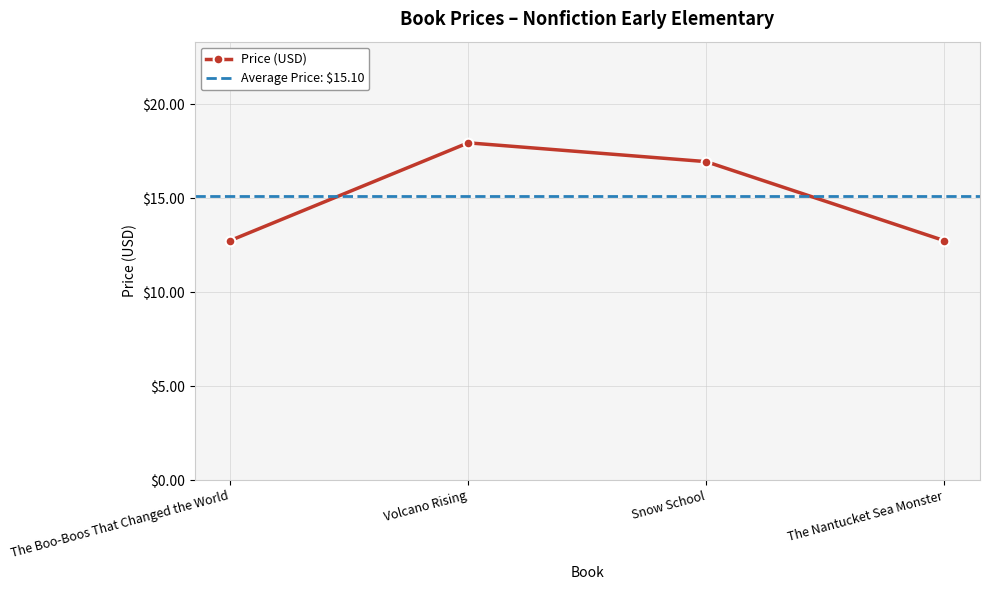

True or false: the data has more than 0 interior local peaks.

True